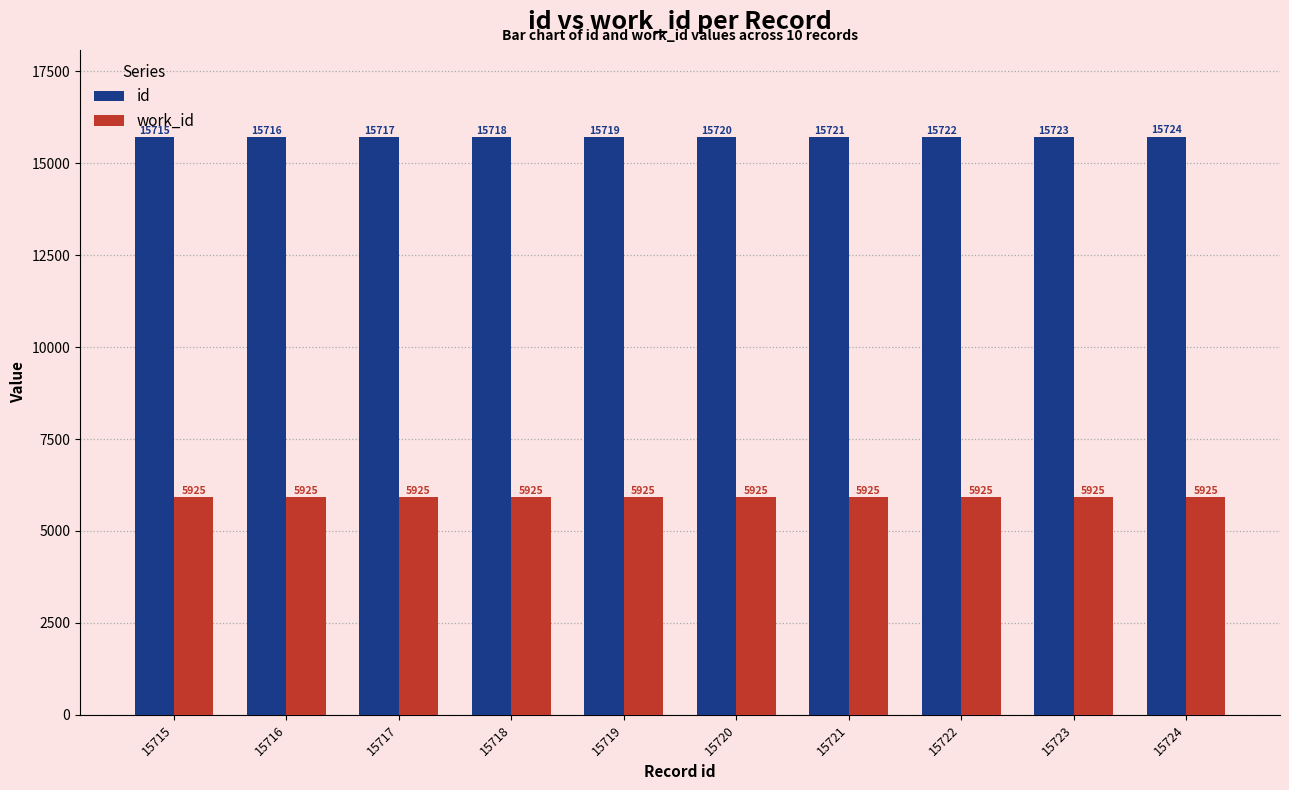

Which series has the largest range (max minus min)?

id